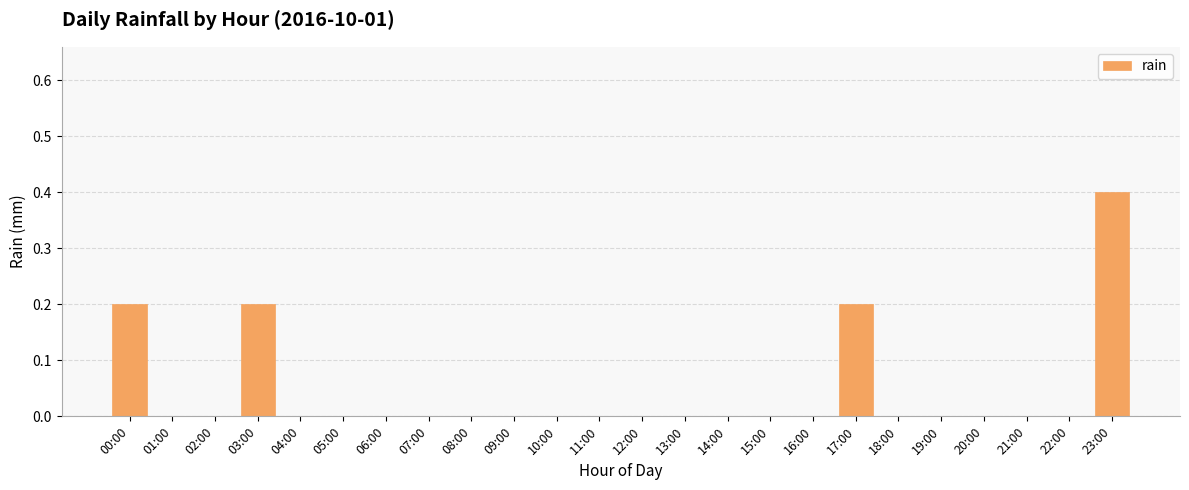

The chart shows a value of 0.2 at 18:00. True or false?

False